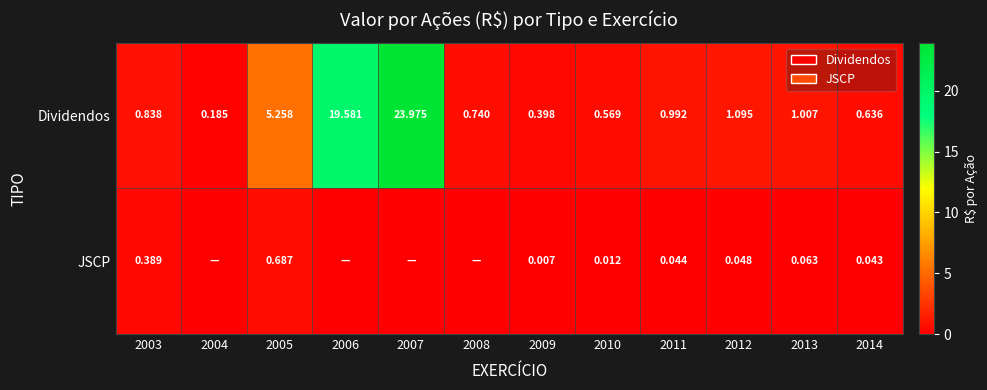

Is the value of Dividendos at 2003 greater than the value of JSCP at 2014?

Yes